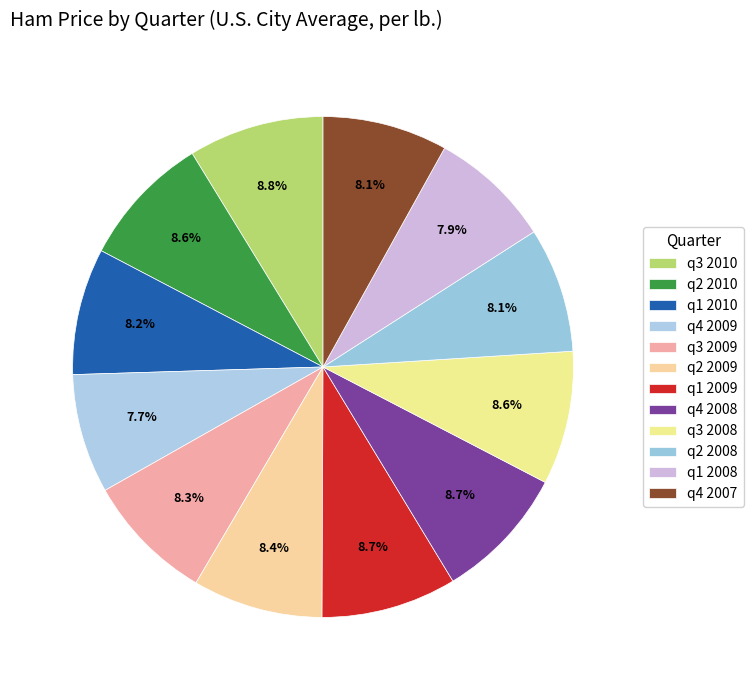

How many slices are in this pie chart?

12